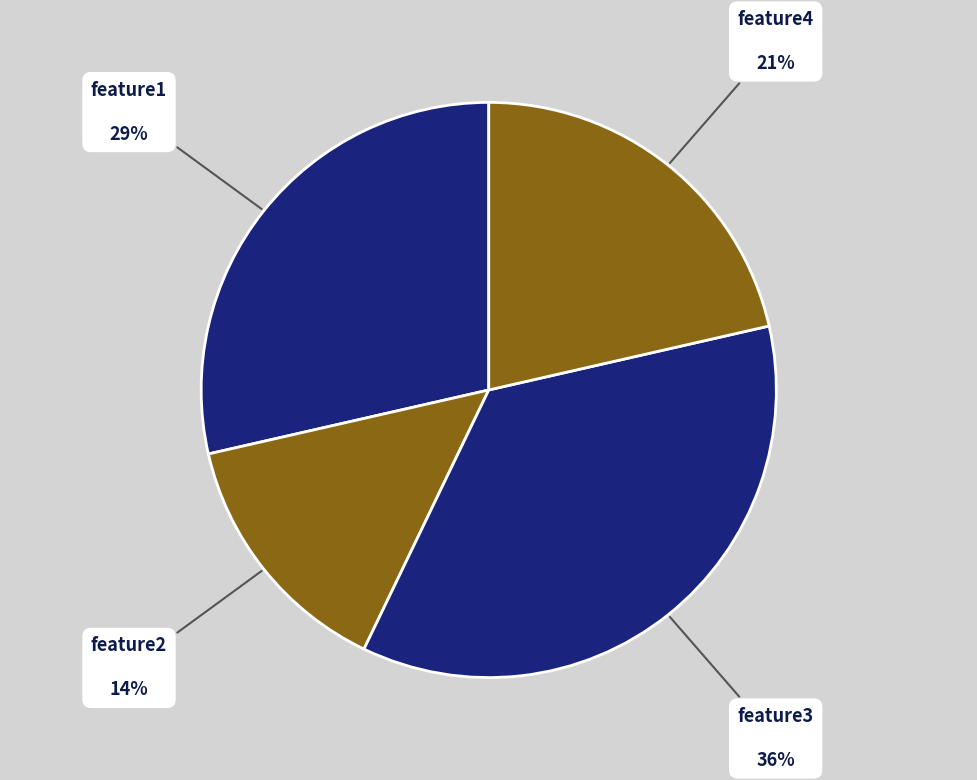

How many slices are in this pie chart?

4